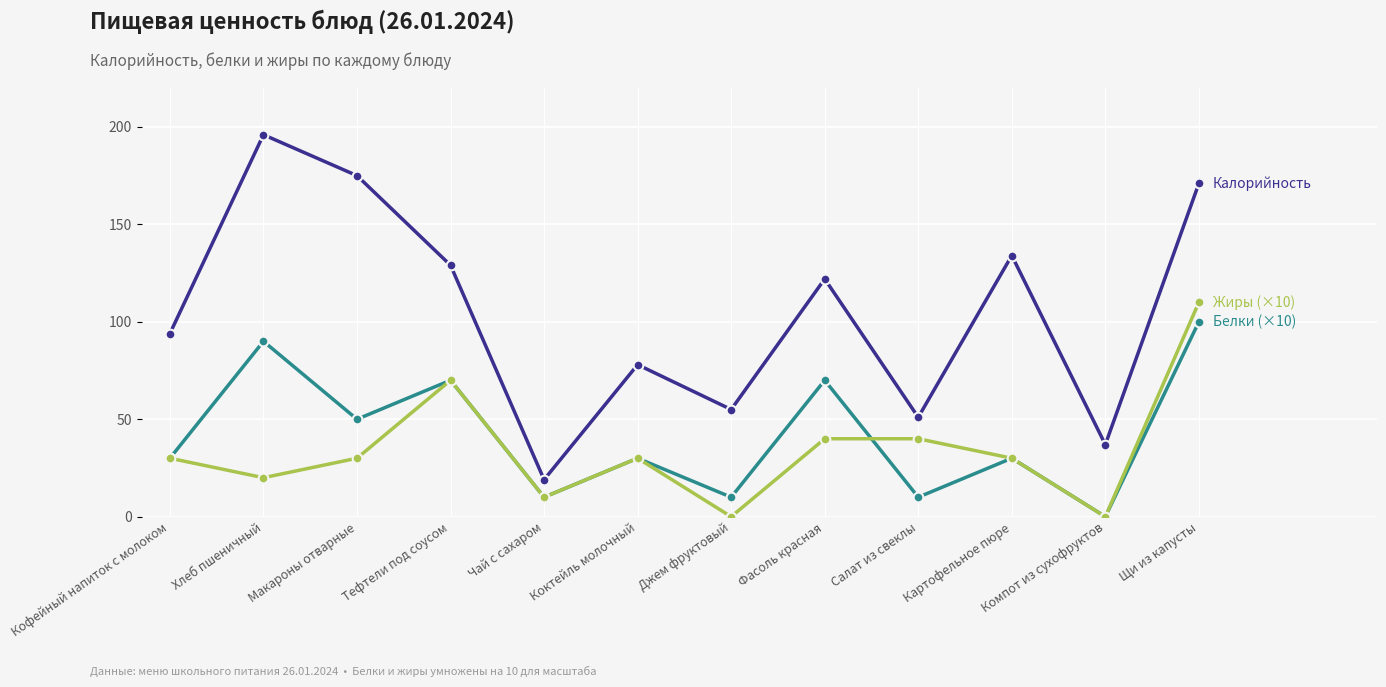

What is the difference between the highest and lowest values at Картофельное пюре?

104